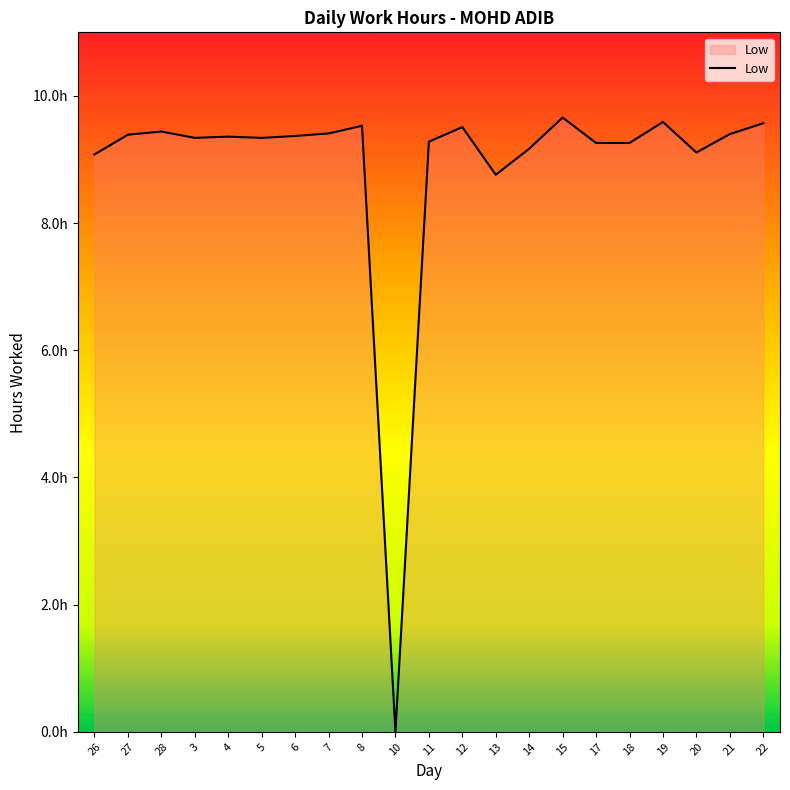

What is the label of the 6th point from the right?

17